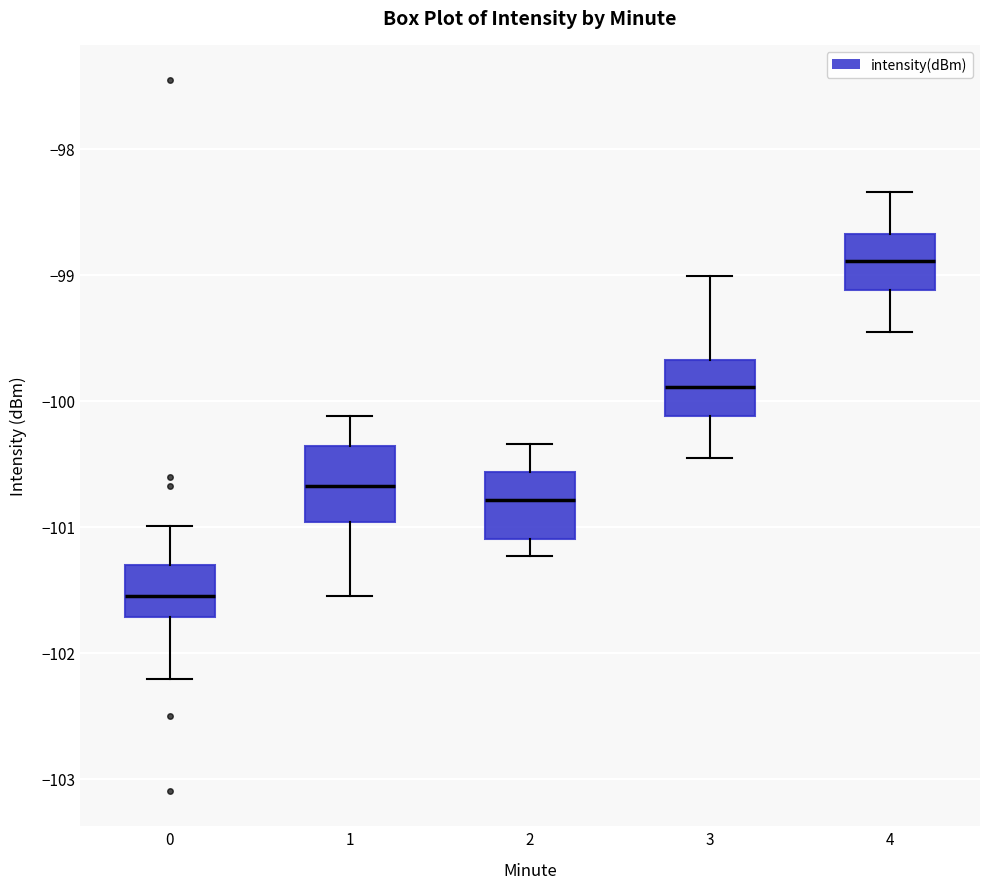

Which box's median line is the lowest?

0